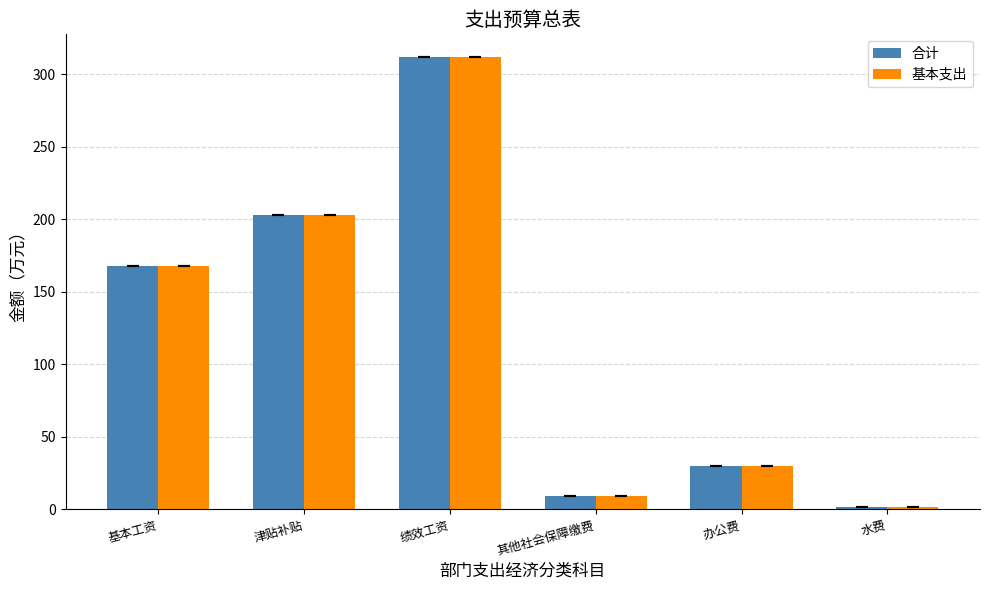

At which category is the sum across all series the highest?

绩效工资